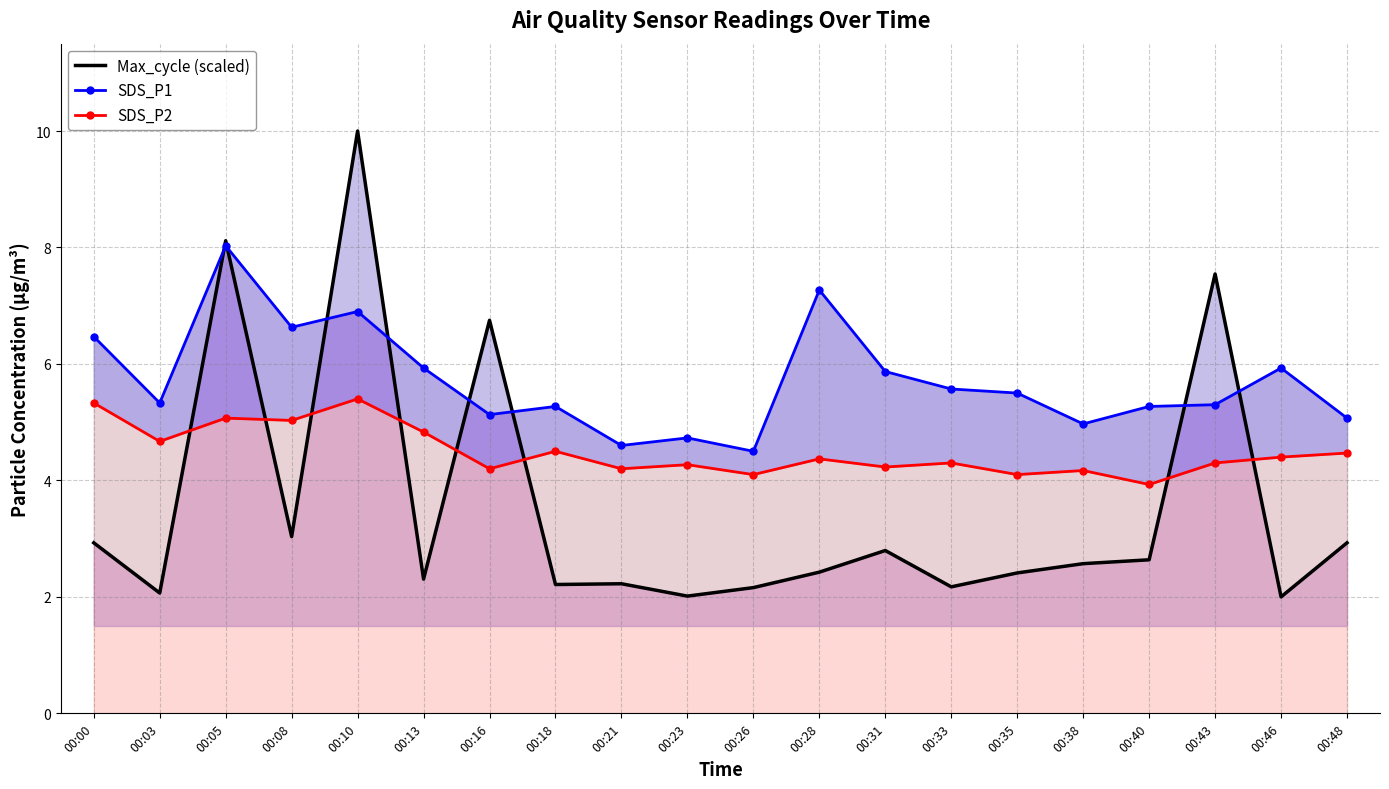

What is the total value across all series at 00:00?

14.7